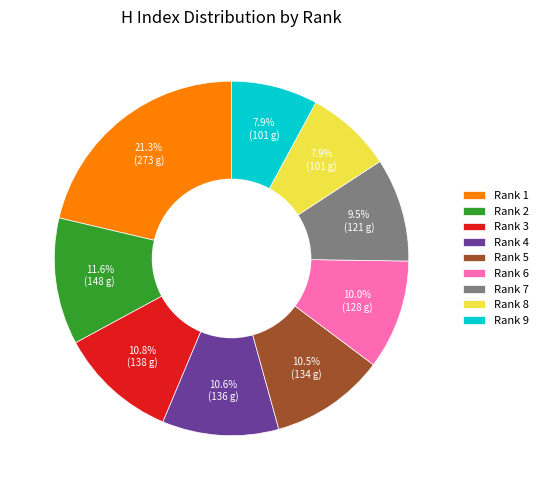

True or false: Rank 6 accounts for 17% of the total.

False